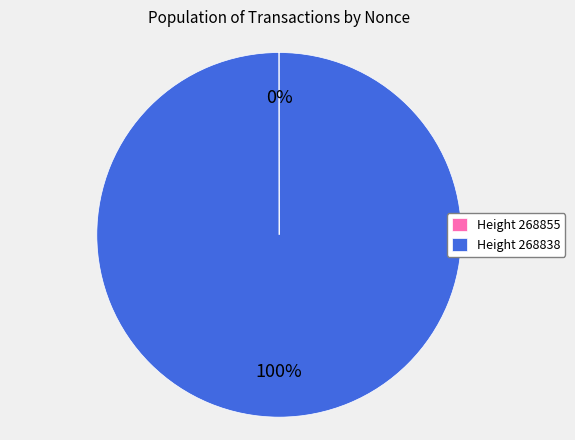

To the nearest percent, what is the difference between the largest and smallest slice percentages?

100%